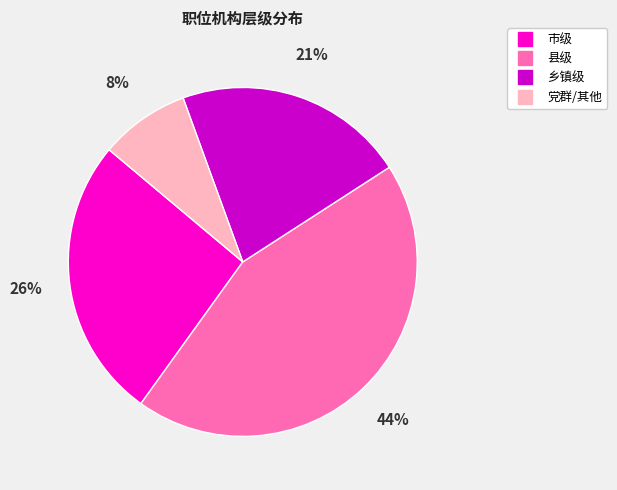

Is there a majority slice in this chart?

No